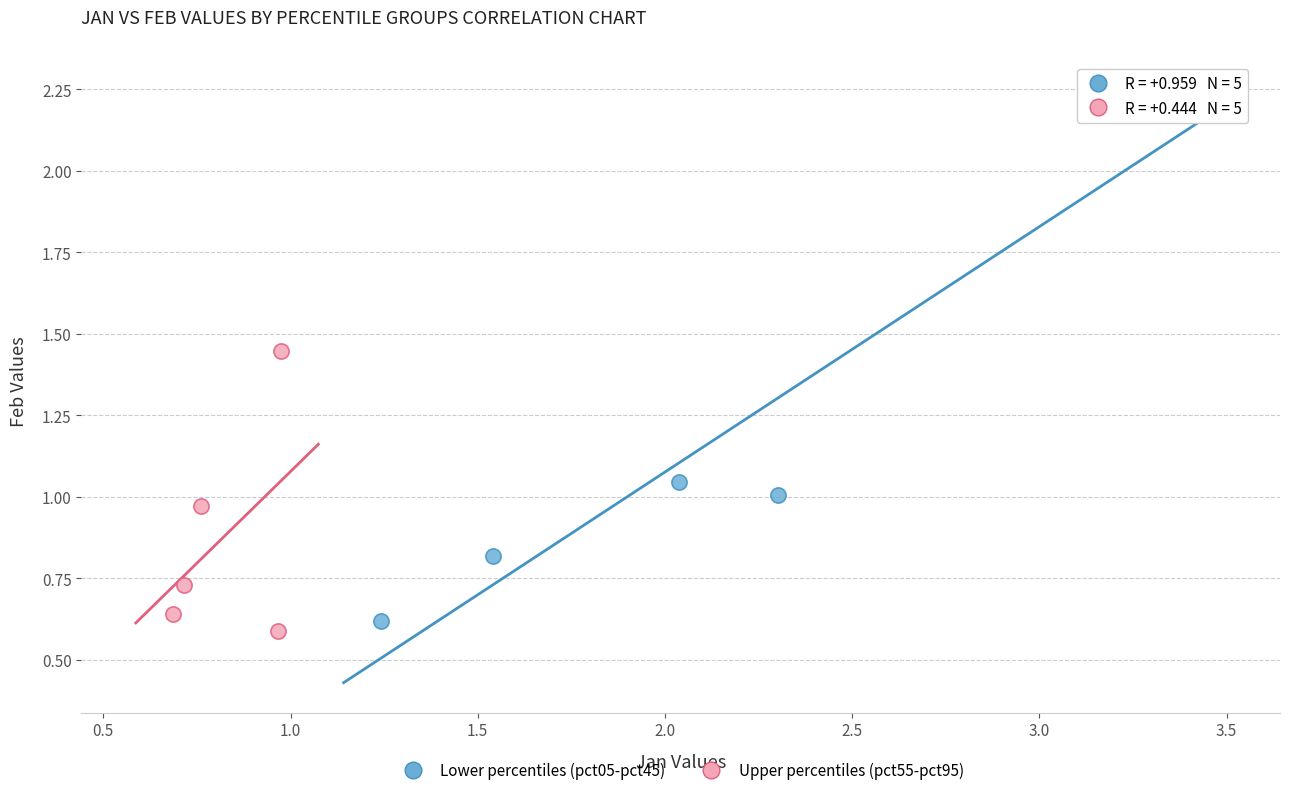

Which series has the widest spread of Y values?

Lower percentiles (pct05-pct45)